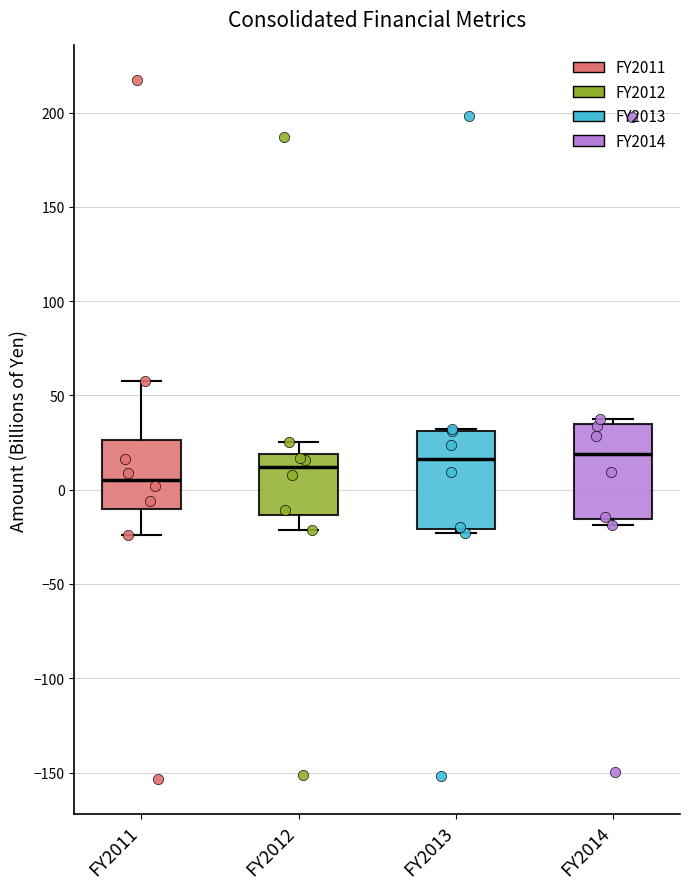

Reading left to right, read every box against the y-axis: the position of its median line, the range the box covers, and the ends of its whiskers. The values are not printed on the chart, so give them approximately, as read against the axis.

FY2011: median 5, box -10 to 25, whiskers -25 to 55
FY2012: median 10, box -15 to 20, whiskers -20 to 25
FY2013: median 15, box -20 to 30, whiskers -25 to 30
FY2014: median 20, box -15 to 35, whiskers -20 to 40